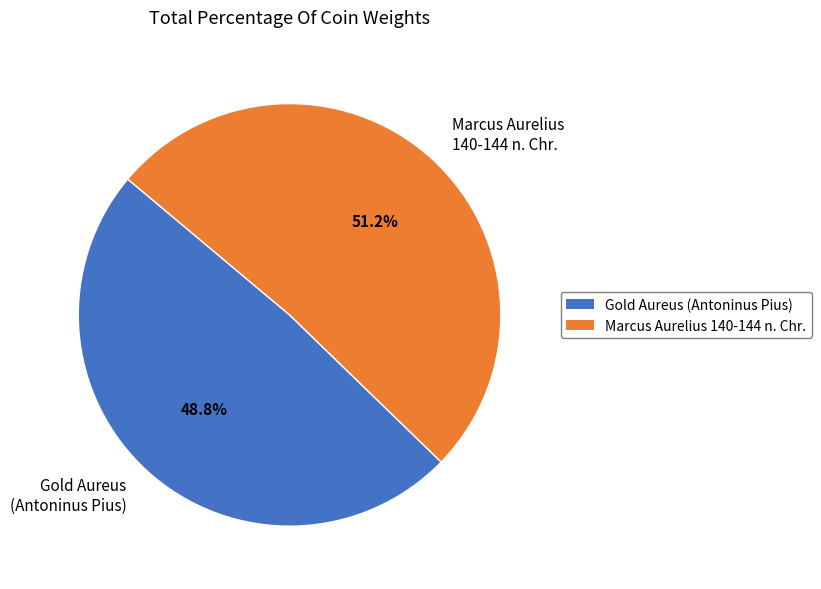

How many segments does this pie chart have?

2